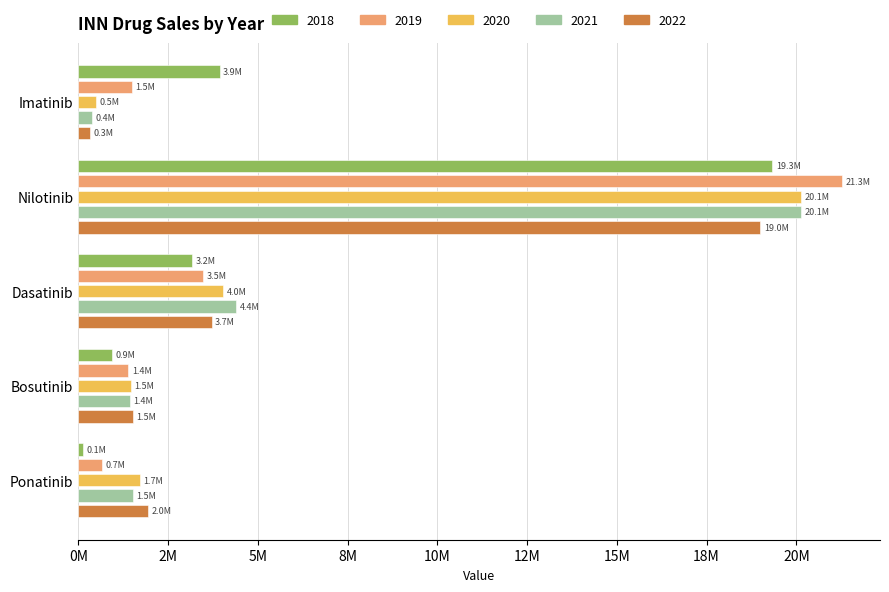

Is the value of 2018 at Dasatinib greater than the value of 2020 at Nilotinib?

No